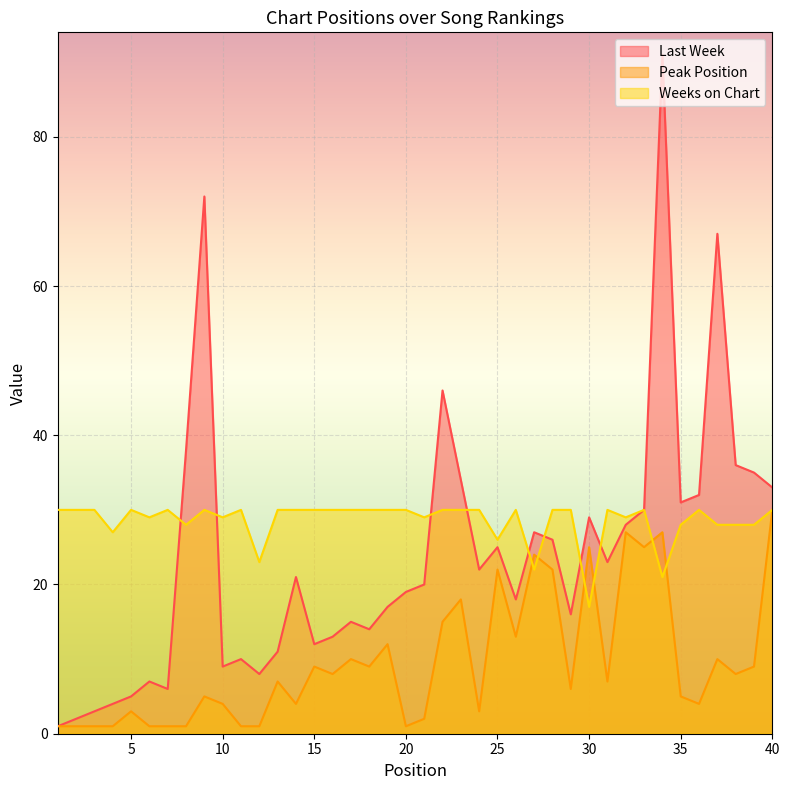

List the series in order of their peak value, highest first.

Last Week, Peak Position, Weeks on Chart